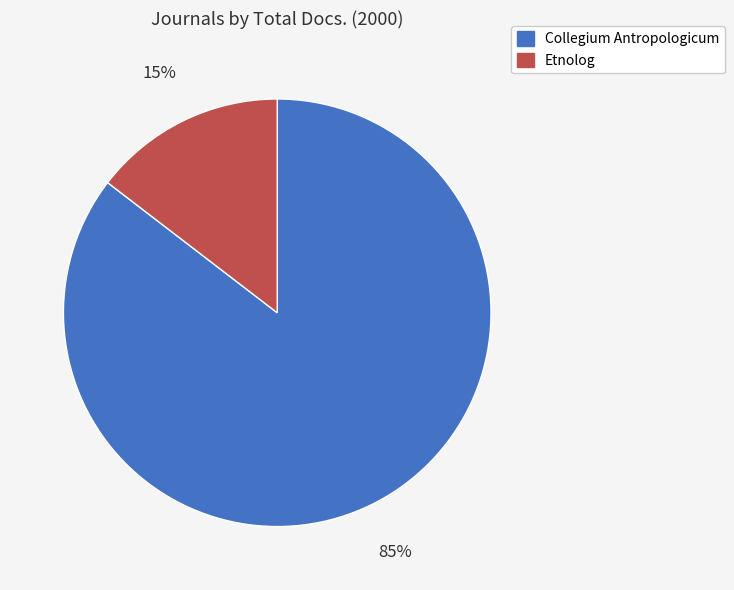

Do Collegium Antropologicum and Etnolog together represent more than half of the pie?

Yes